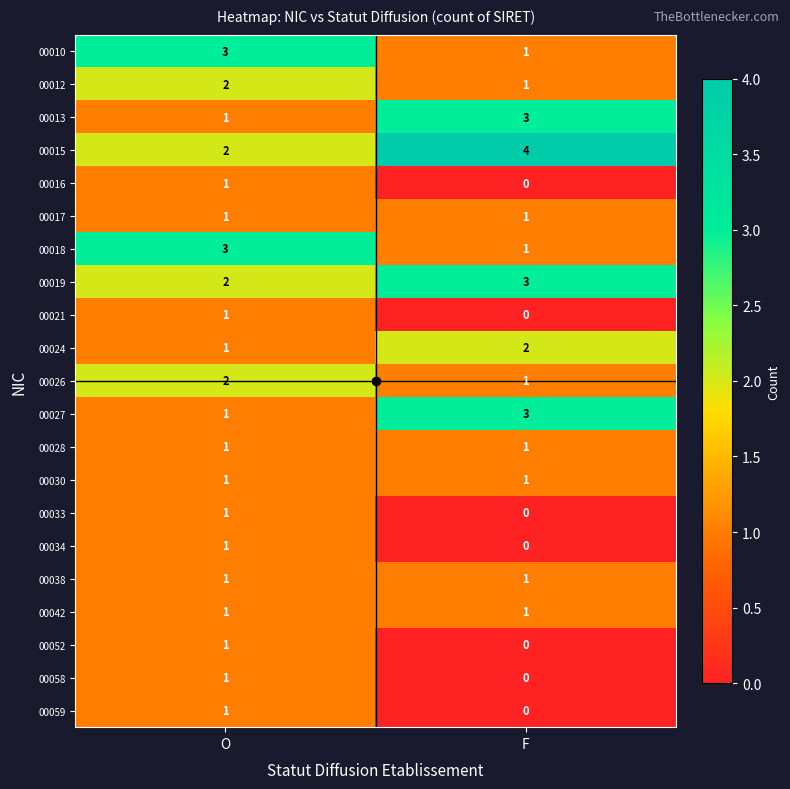

What is the sum of all 00018 values?

4